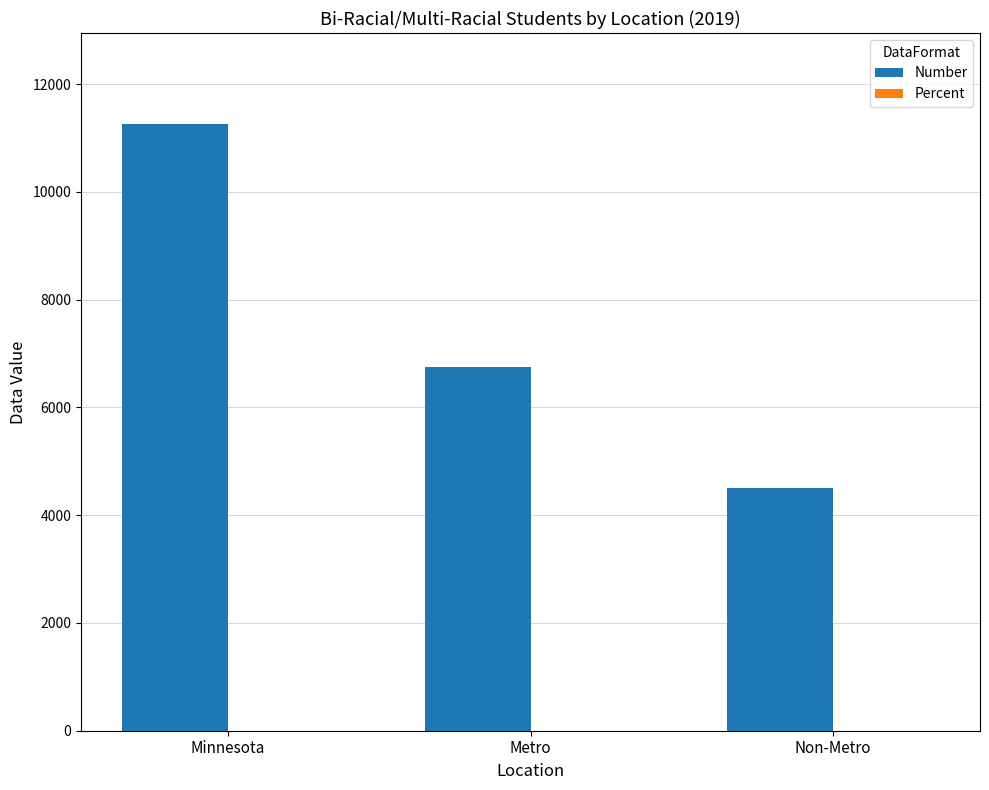

The value of Number at Metro is 6758.0. True or false?

True